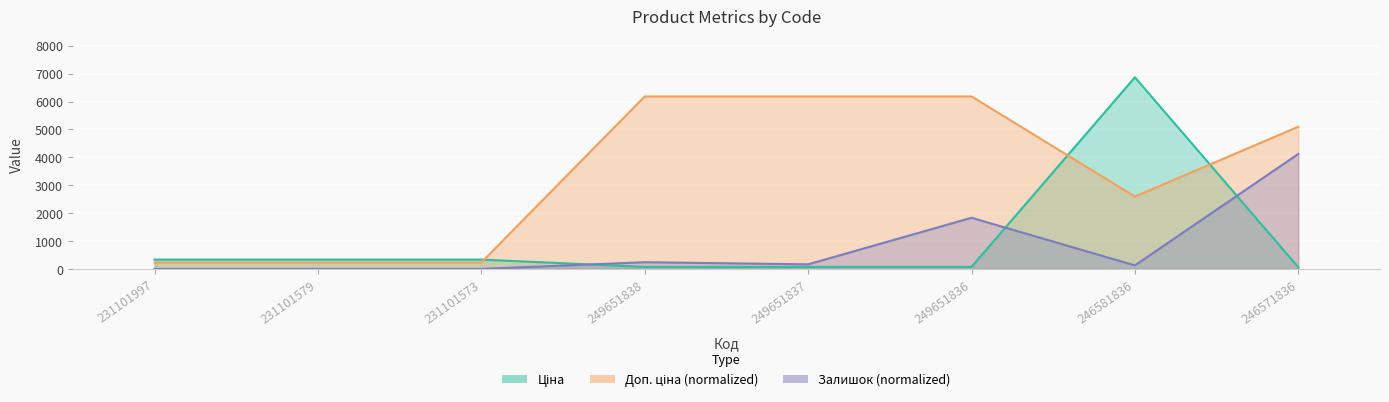

Reading left to right, what are all the values shown in this chart?

Ціна: 231101997=334.4	231101579=334.4	231101573=334.4	249651838=72.7	249651837=72.7	249651836=72.7	246581836=6869.4	246571836=60.0
Доп. ціна: 231101997=231.6	231101579=231.6	231101573=231.6	249651838=6182.5	249651837=6182.5	249651836=6182.5	246581836=2594.9	246571836=5097.1
Залишок: 231101997=0.0	231101579=0.0	231101573=0.0	249651838=240.2	249651837=164.4	249651836=1833.3	246581836=126.4	246571836=4121.7